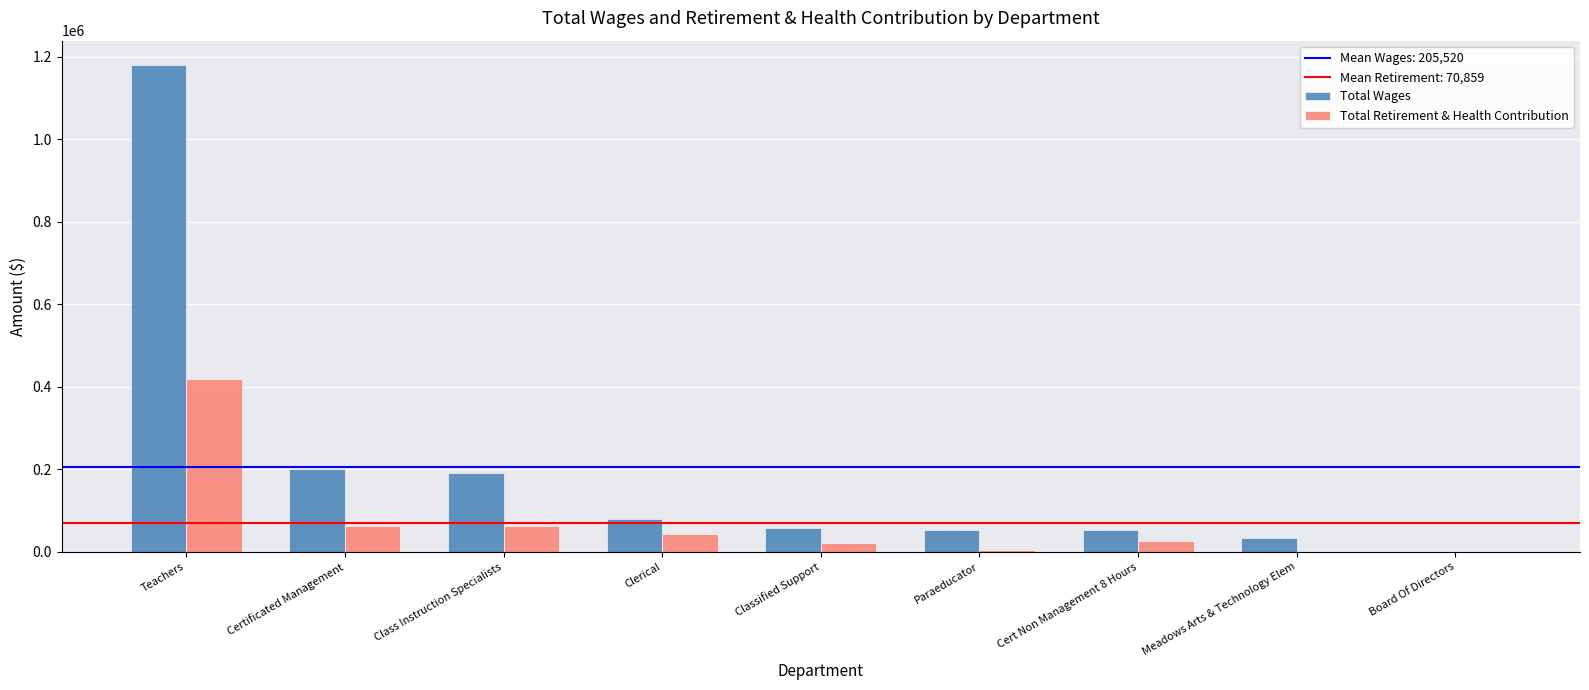

Where is Total Wages nearest to the value 589741?

Certificated Management